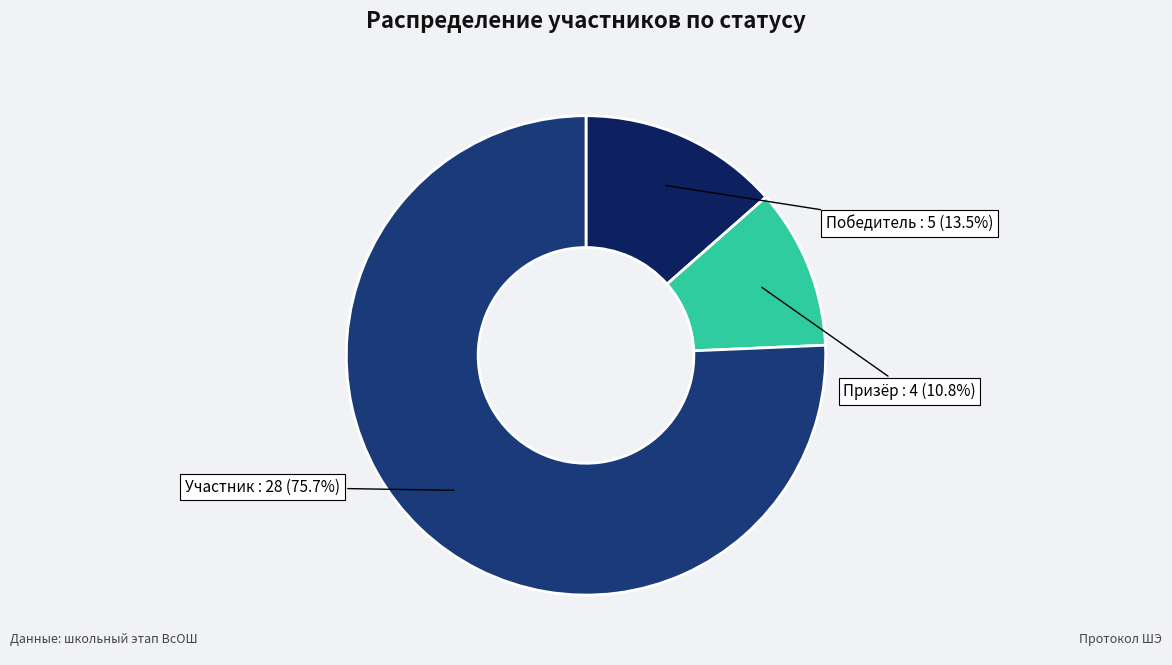

To the nearest percent, what is the combined percentage of Победитель and Призёр?

24%